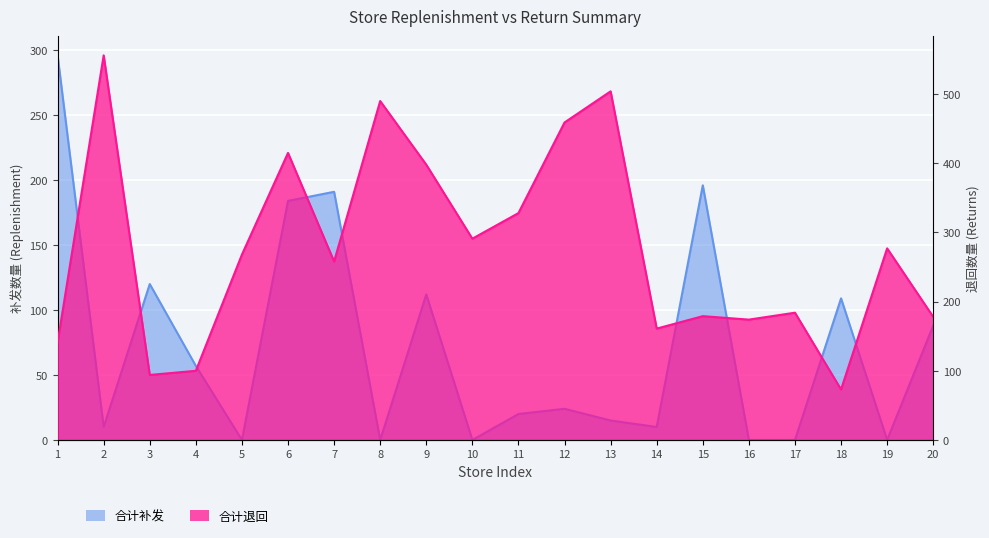

What is the difference between the second highest and minimum values in the 合计退回 series?

431